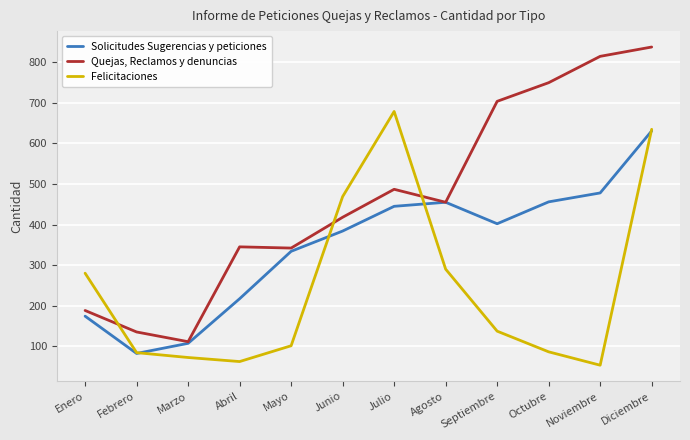

True or false: Solicitudes Sugerencias y peticiones has more than 2 points higher than both neighbors.

False